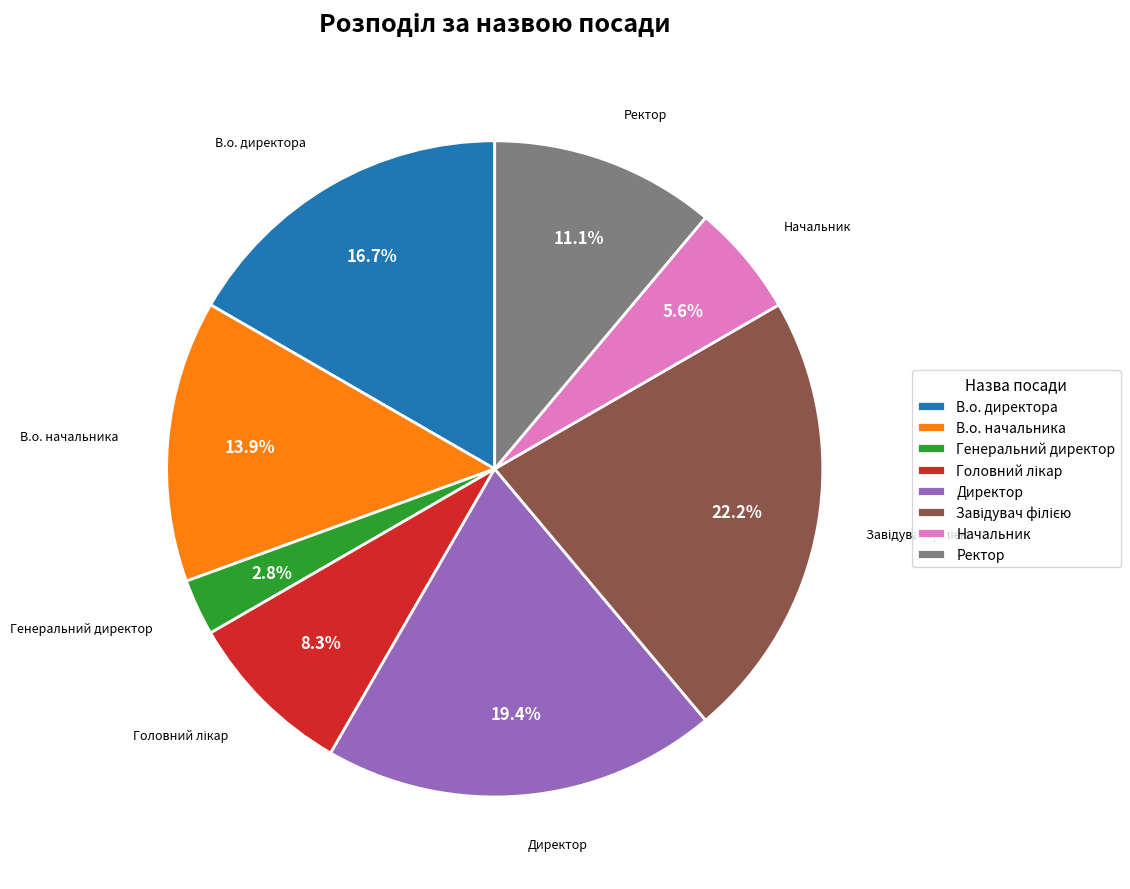

Is there any slice that represents more than half of the pie?

No